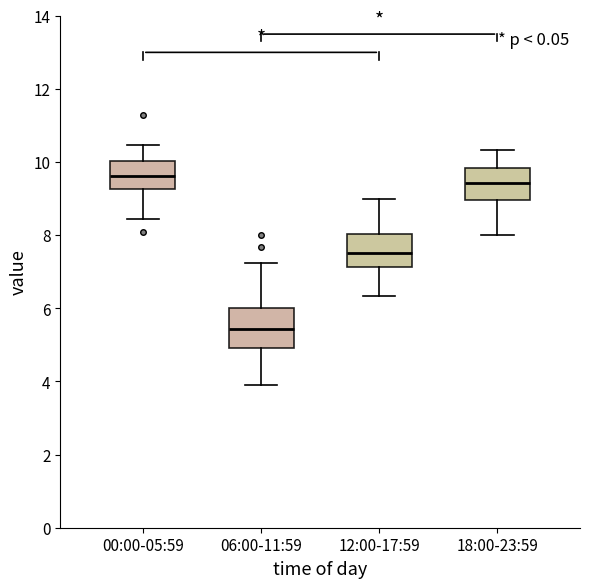

Which box's median line is the highest?

00:00-05:59